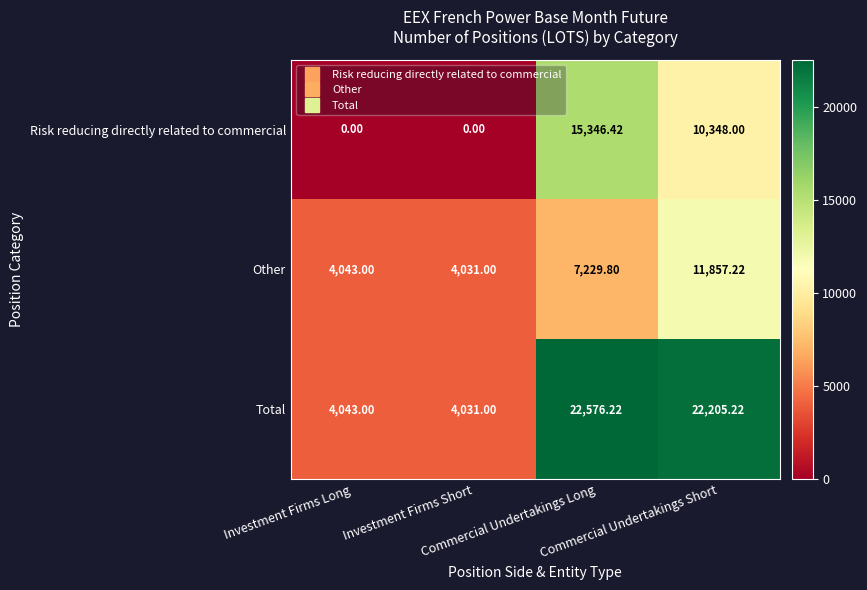

List the series in order of their peak value, highest first.

Total, Risk reducing directly related to commercial, Other